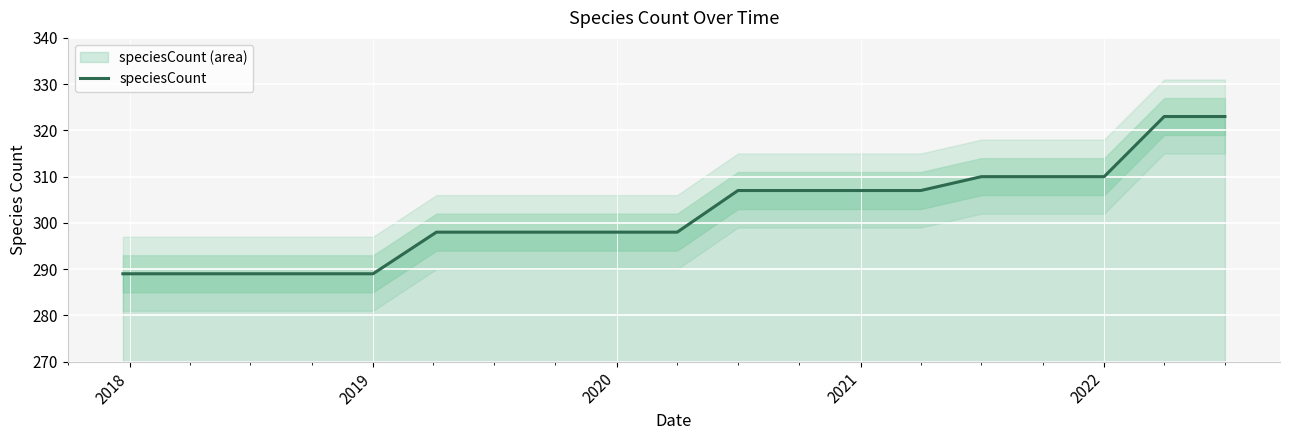

True or false: speciesCount has a value of 289 at 2019.

True